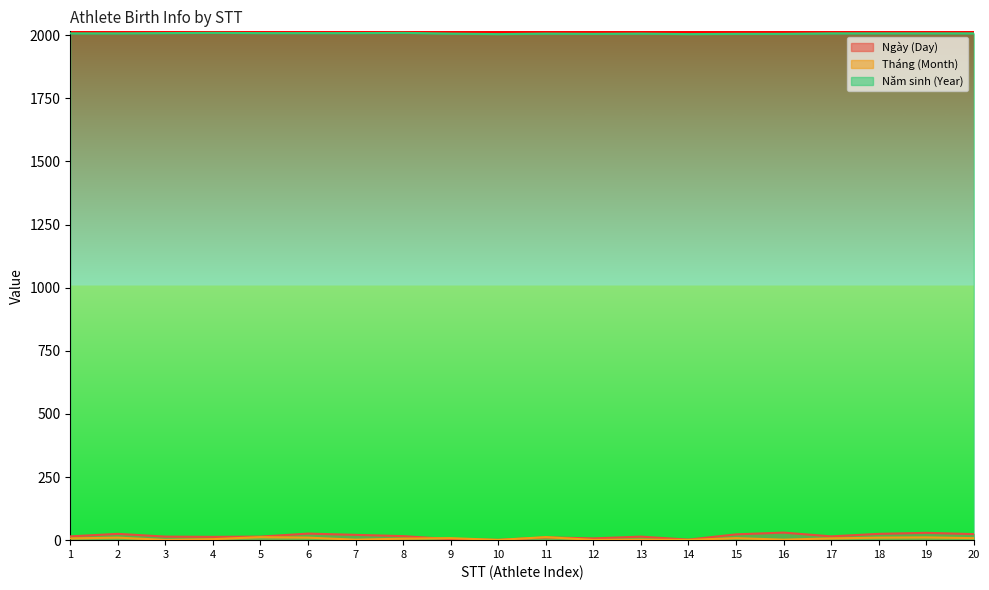

What is the difference between the Tháng (Month) values at 11 and 6?

2